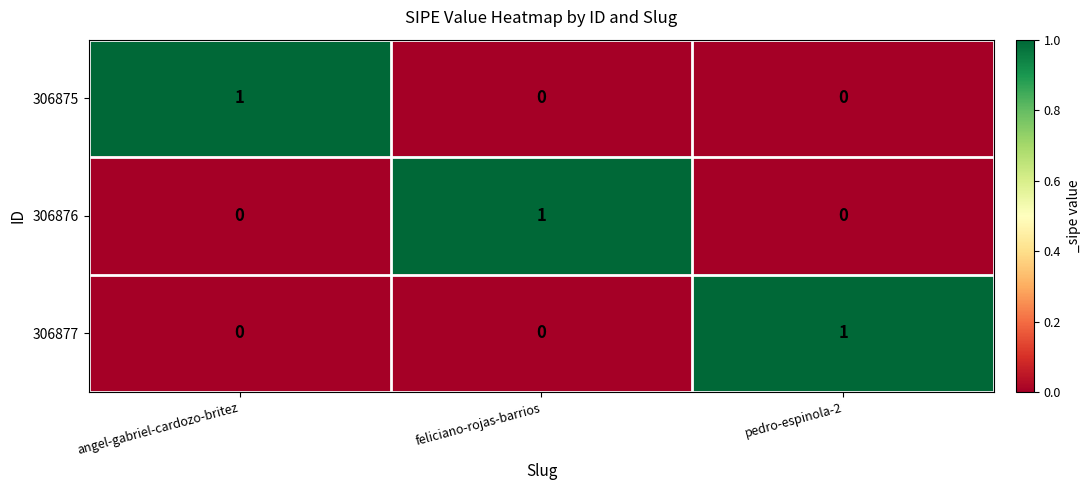

At which label does 306875 reach its peak?

angel-gabriel-cardozo-britez